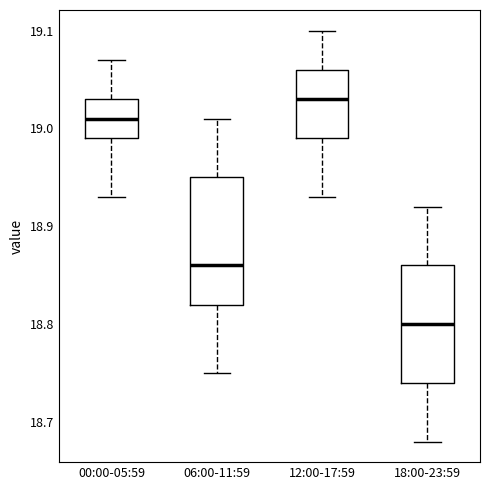

Reading left to right, read every box against the y-axis: the position of its median line, the range the box covers, and the ends of its whiskers. The values are not printed on the chart, so give them approximately, as read against the axis.

00:00-05:59: median 19.01, box 18.99 to 19.03, whiskers 18.93 to 19.07
06:00-11:59: median 18.86, box 18.82 to 18.95, whiskers 18.75 to 19.01
12:00-17:59: median 19.03, box 18.99 to 19.06, whiskers 18.93 to 19.10
18:00-23:59: median 18.80, box 18.74 to 18.86, whiskers 18.68 to 18.92